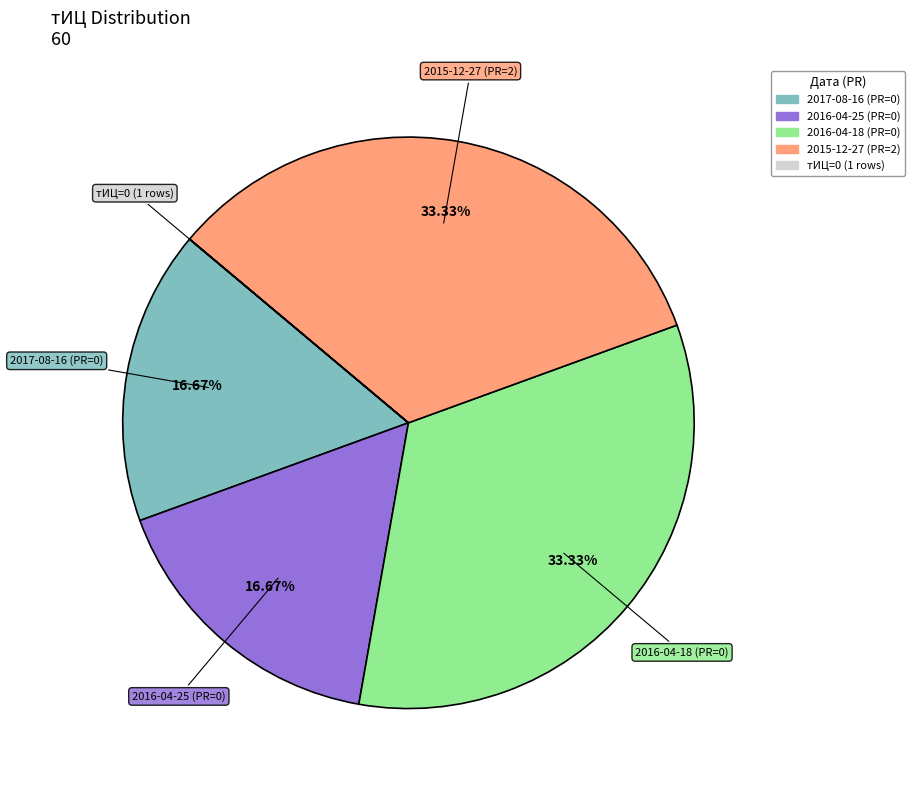

To the nearest percent, what is the difference between the largest and smallest slice percentages?

33%